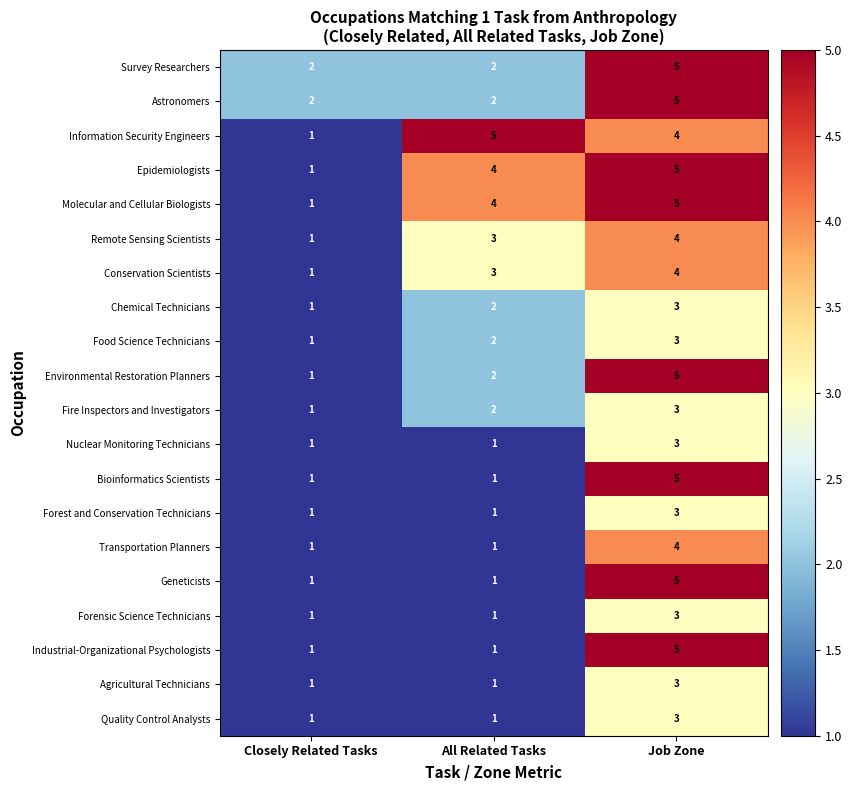

List the labels in order of Epidemiologists value, largest first.

Job Zone, All Related Tasks, Closely Related Tasks